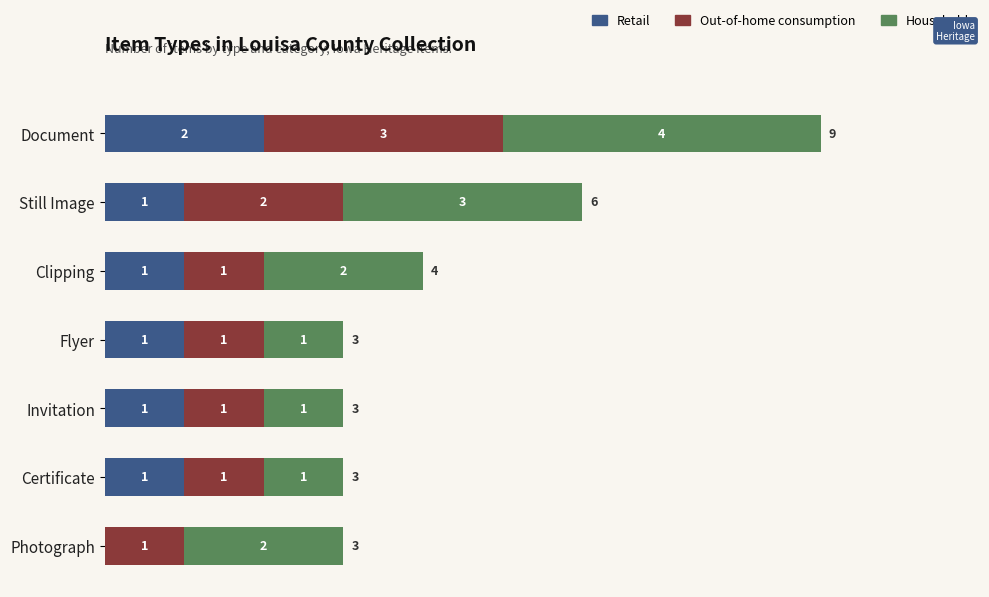

Which category has the highest value in the Retail series?

Document